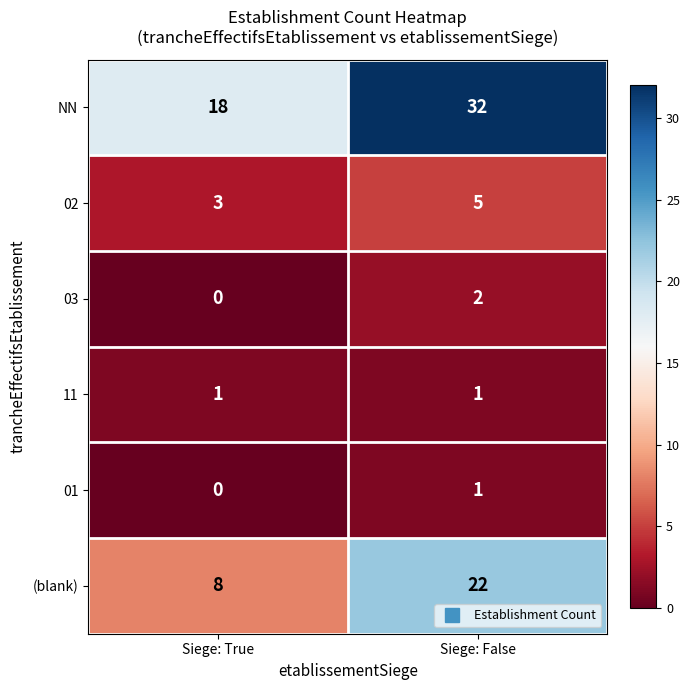

Reading right to left, what are all the values shown in this chart?

NN: Siege: False=32	Siege: True=18
02: Siege: False=5	Siege: True=3
03: Siege: False=2	Siege: True=0
11: Siege: False=1	Siege: True=1
01: Siege: False=1	Siege: True=0
(blank): Siege: False=22	Siege: True=8